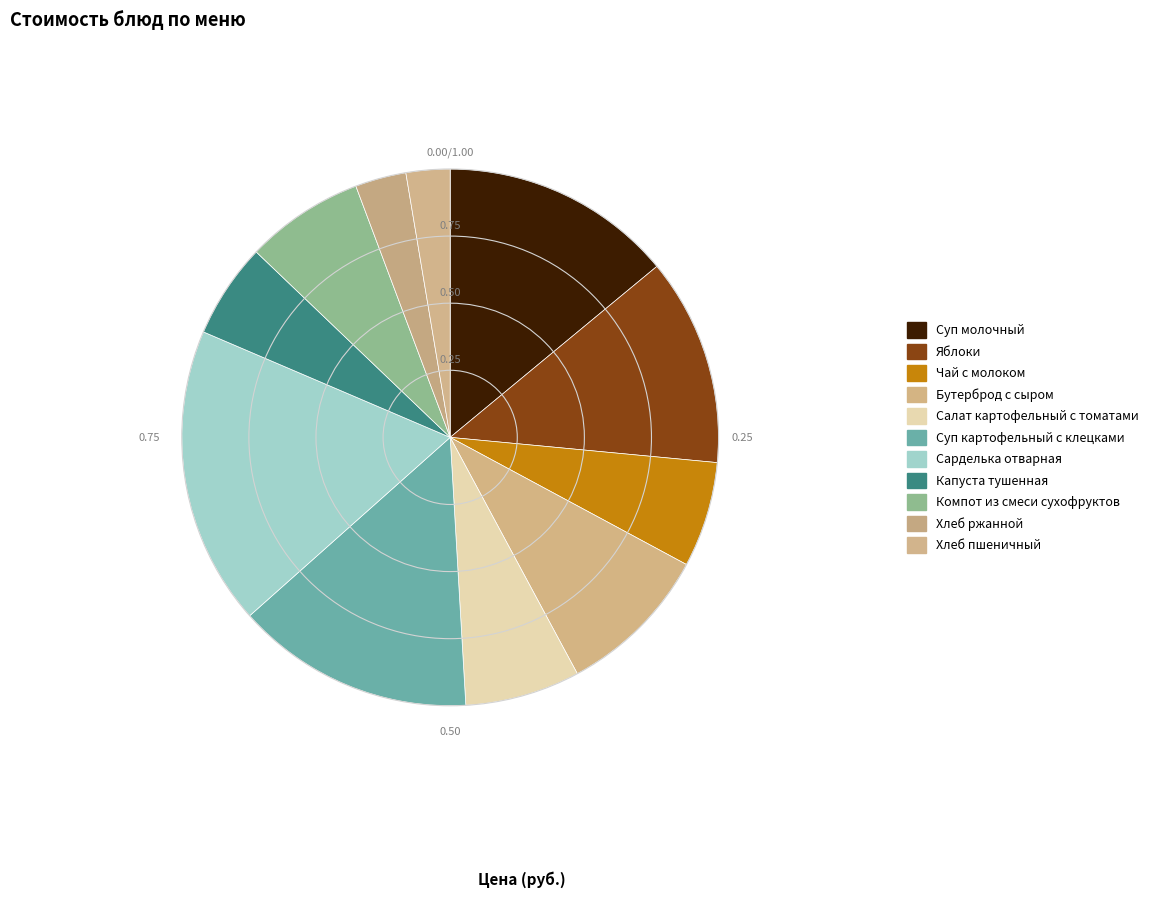

To the nearest percent, what is the combined percentage of Суп молочный and Салат картофельный с томатами?

21%